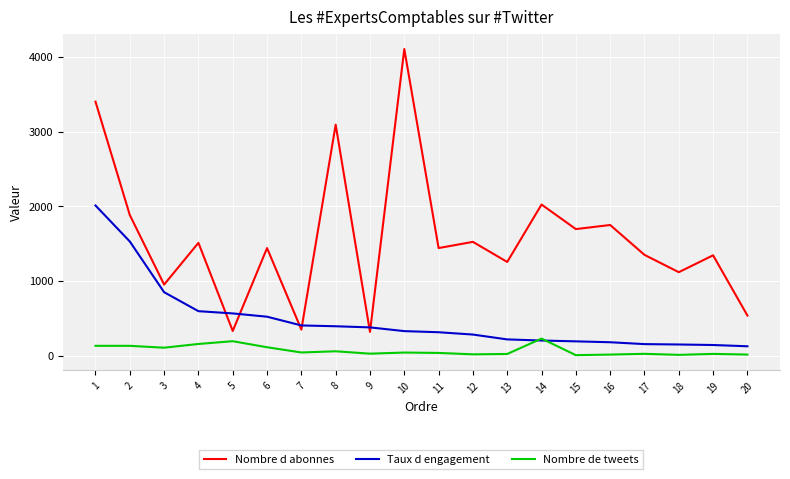

The Taux d engagement series shows 406 at 7. True or false?

True